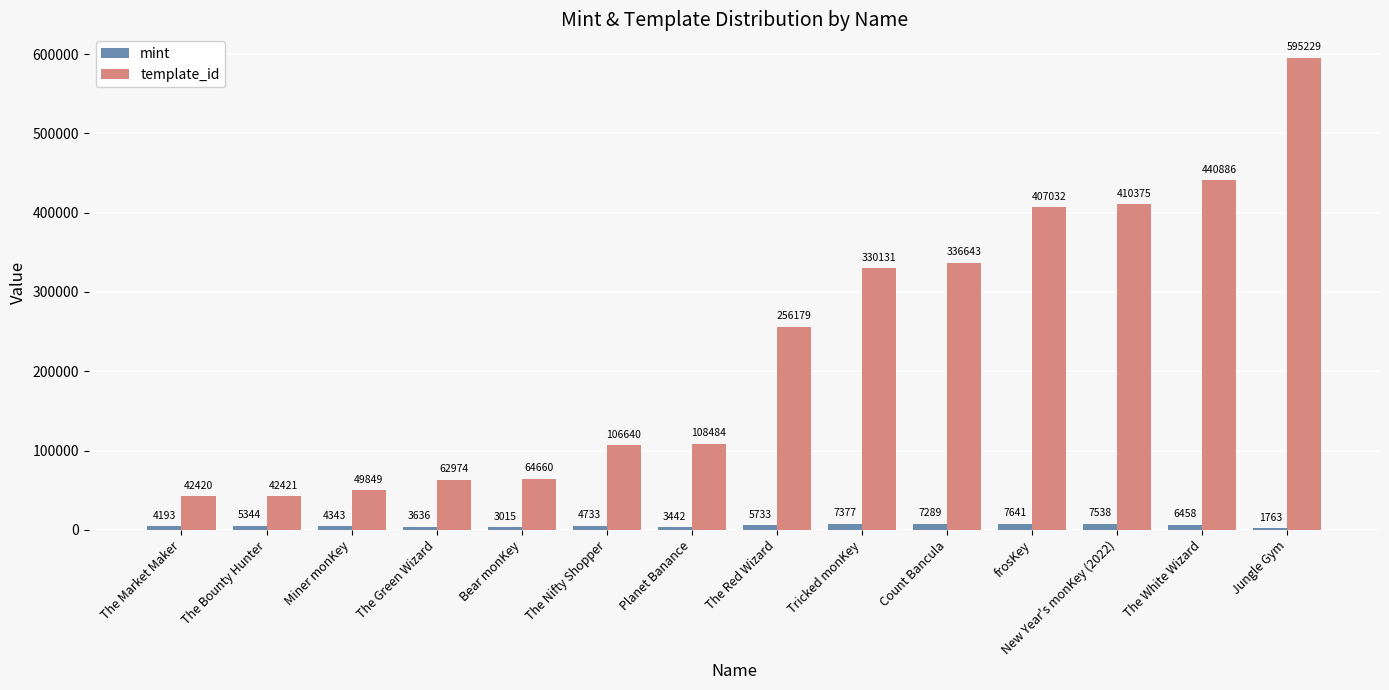

At which category is the sum across all series the highest?

Jungle Gym